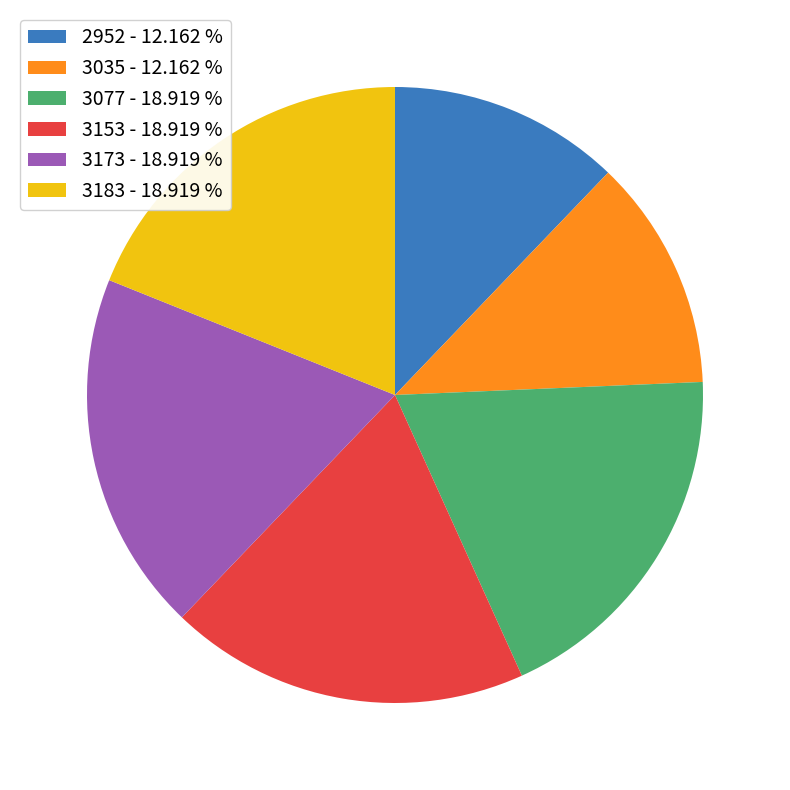

Count the number of slices in the pie.

6